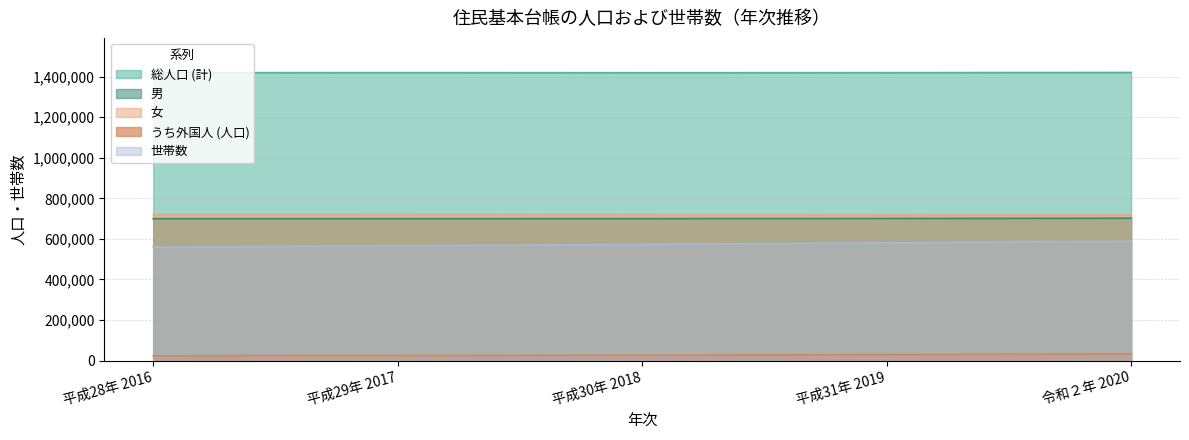

What is the difference between the 世帯数 values at 平成28年 2016 and 平成31年 2019?

21552